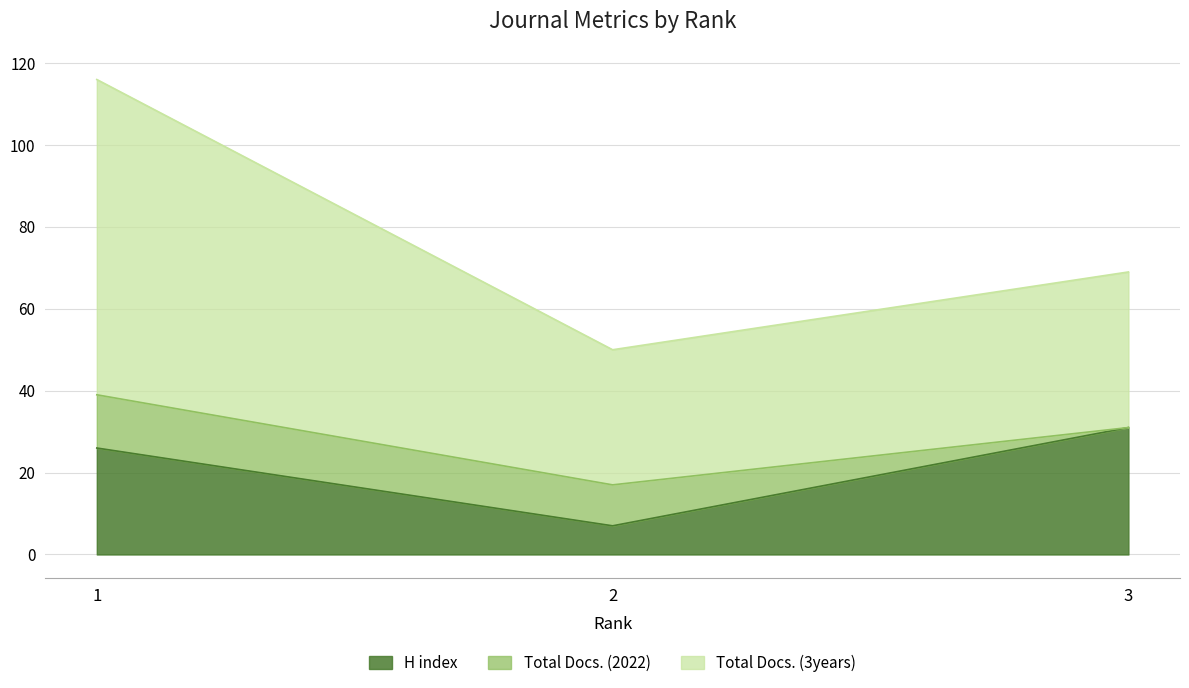

Read the Total Docs. (3years) value at 3, to the nearest 5.

70